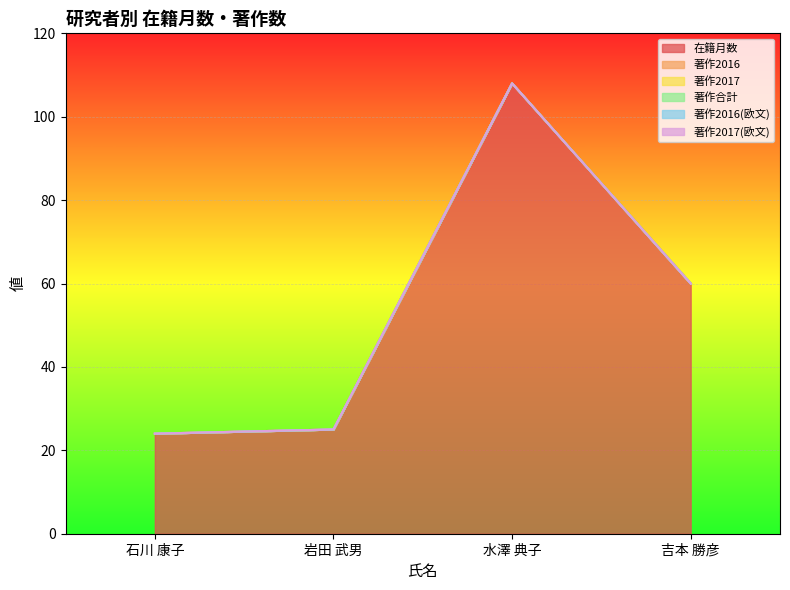

What are all the series names shown in the legend?

在籍月数, 著作2016, 著作2017, 著作合計, 著作2016(欧文), 著作2017(欧文)